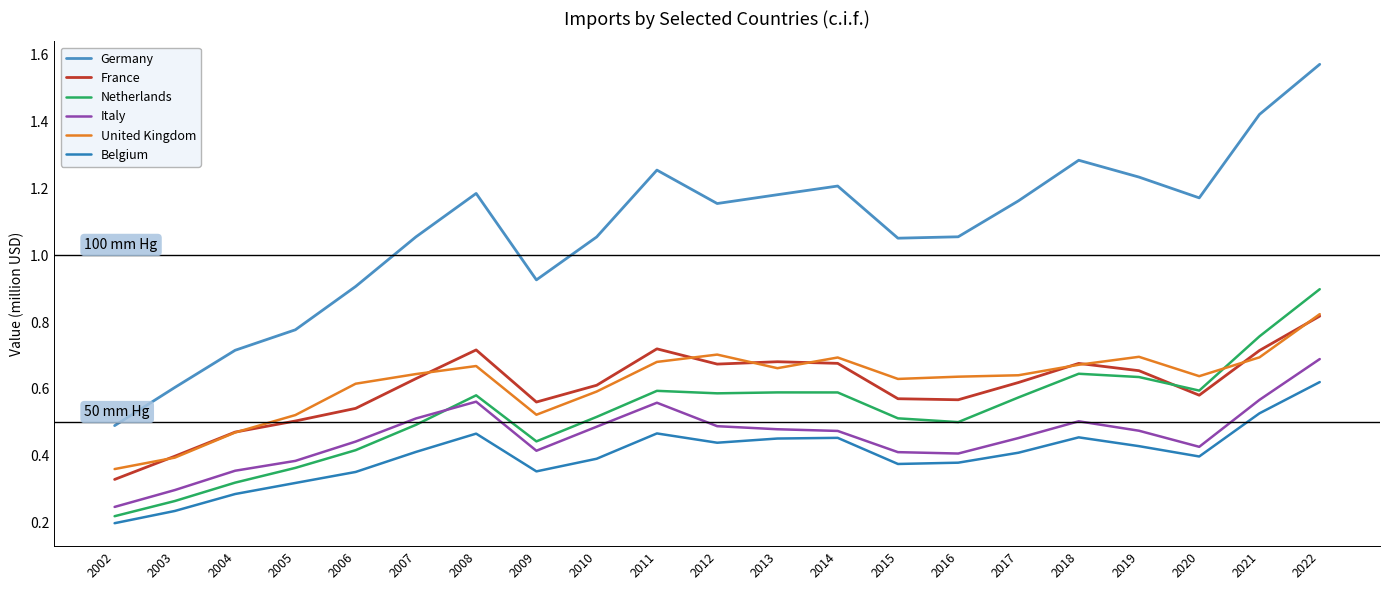

After their last crossing, which series has the higher values: Italy or Netherlands?

Netherlands